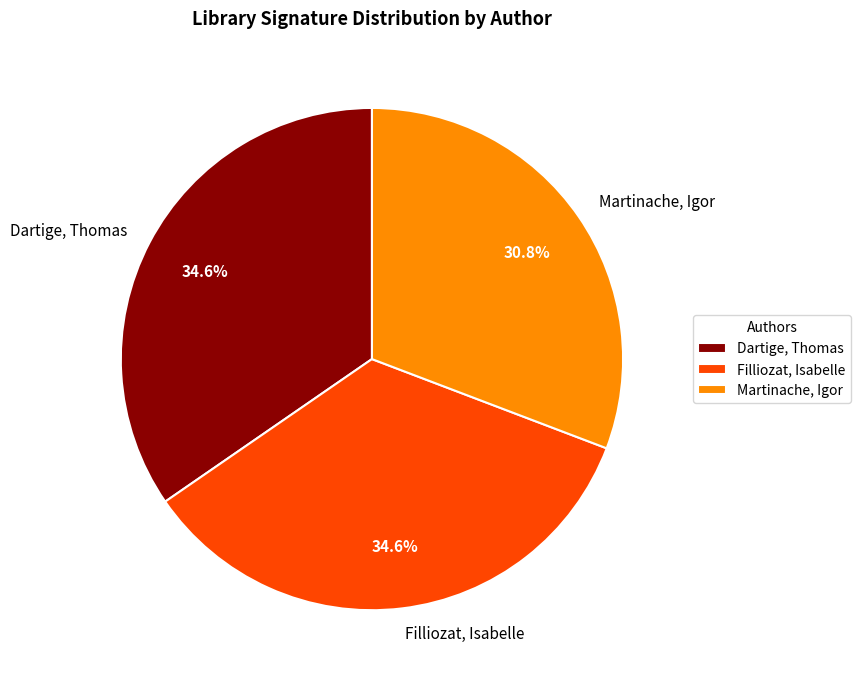

What percentage is the Martinache, Igor slice, to the nearest percent?

31%